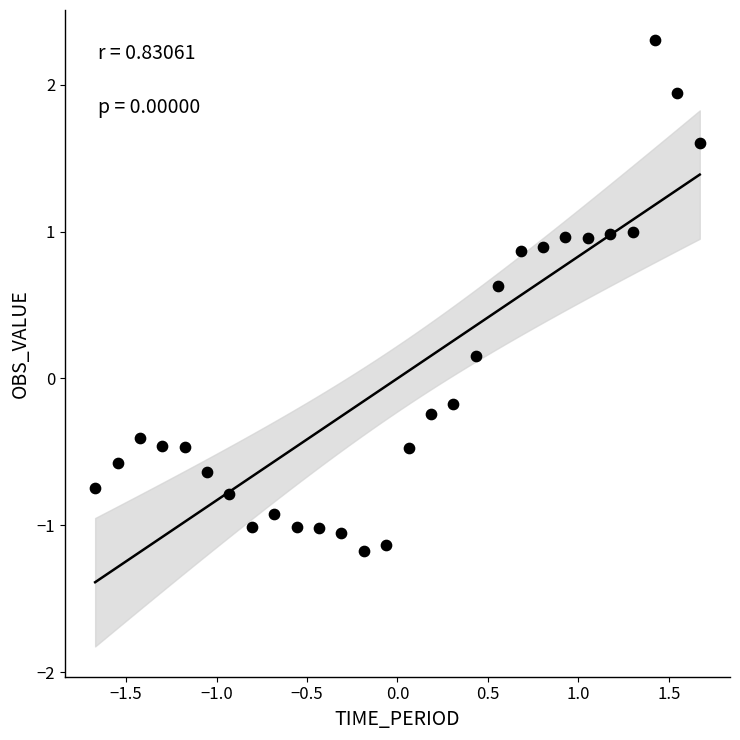

What is the range of Y values (max minus min)?

3.5